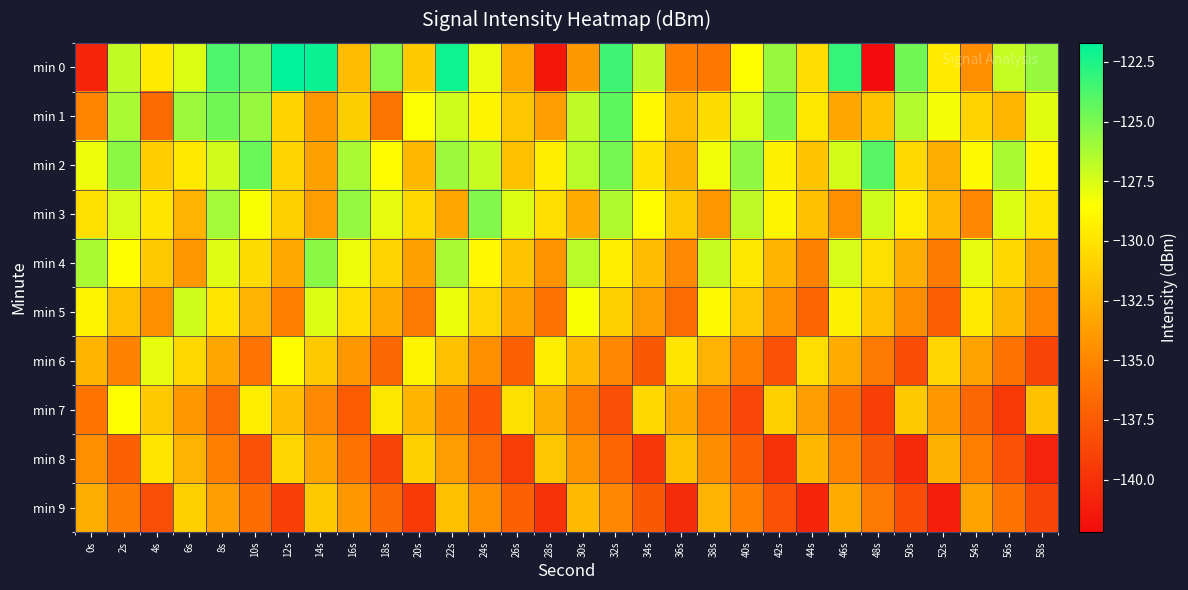

Which series has the largest range (max minus min)?

min 0